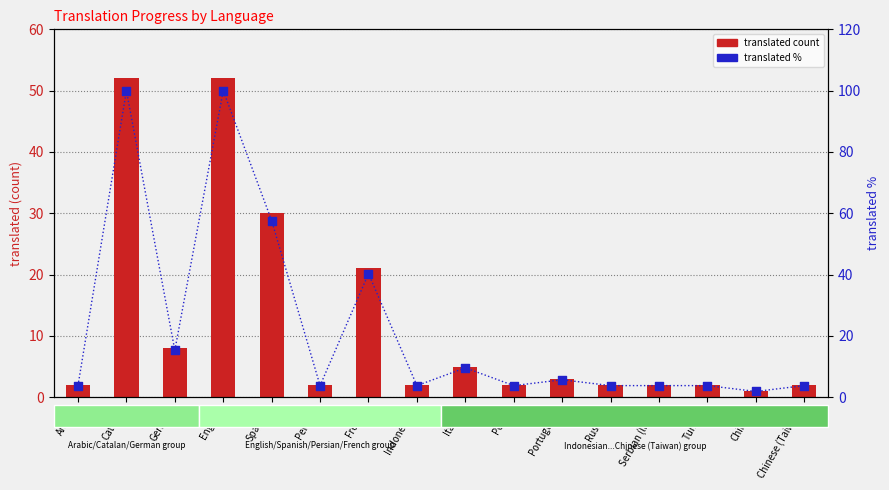

At how many categories does at least one series exceed 57?

3